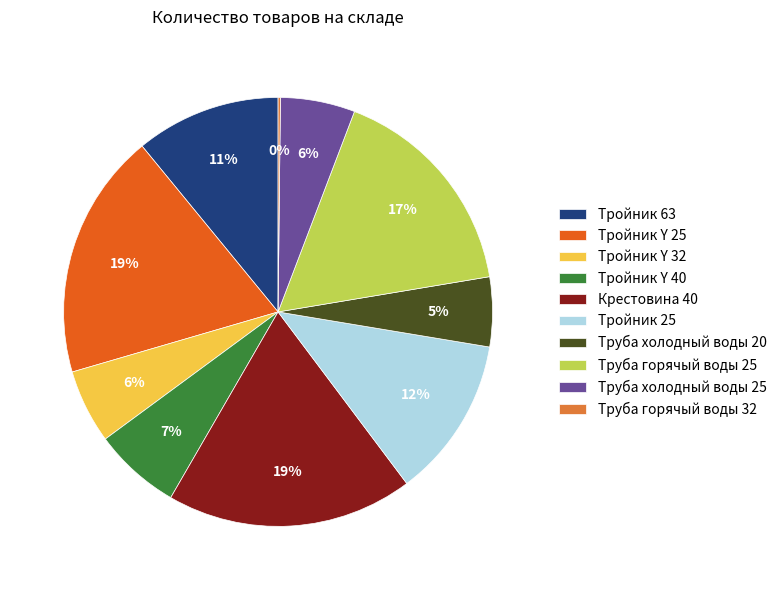

Does any single category account for the majority?

No